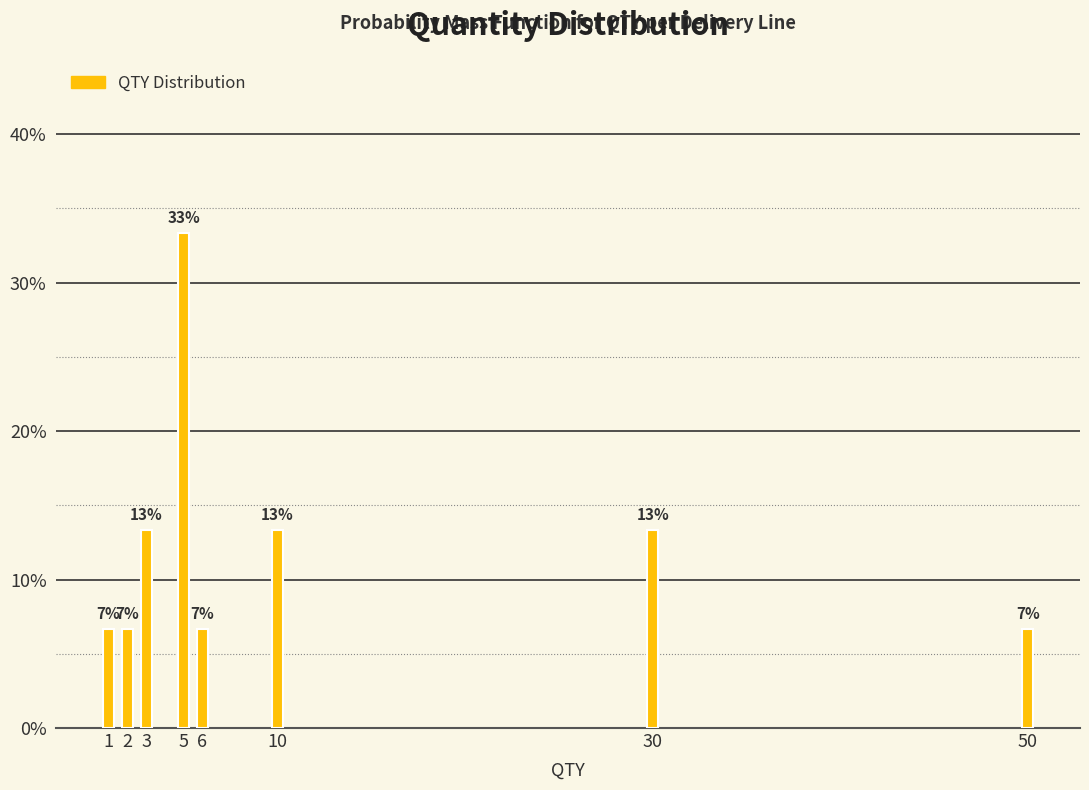

How many bars are there in total?

8